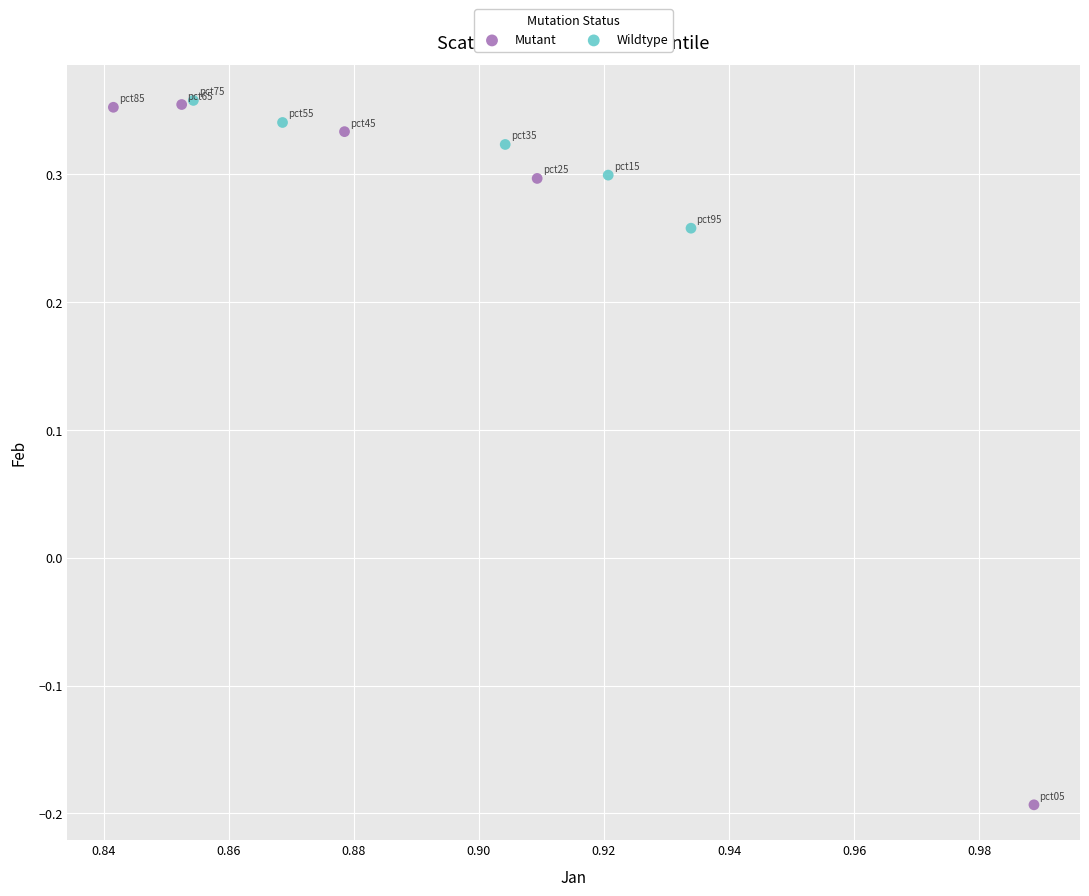

What are all the series names shown in the legend?

Mutant, Wildtype